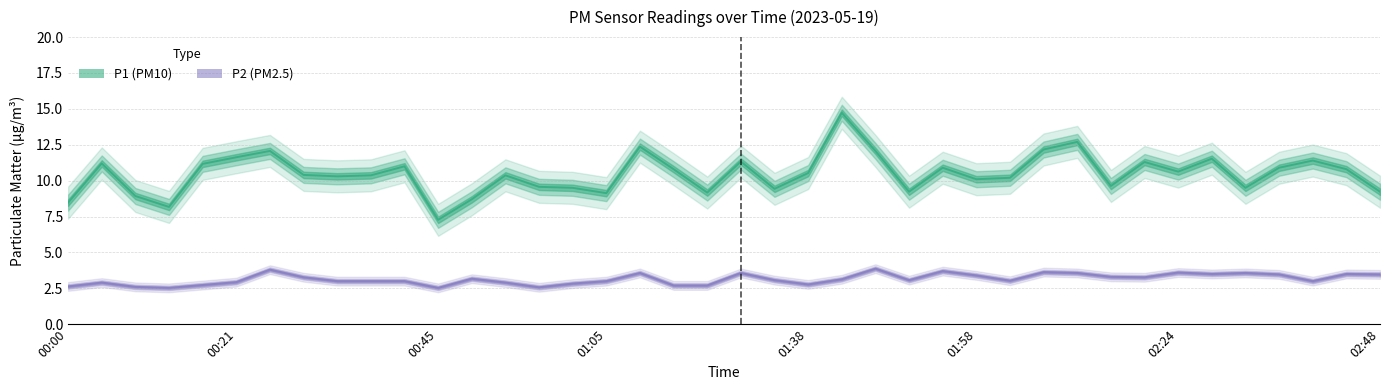

At how many categories does at least one series exceed 7?

40